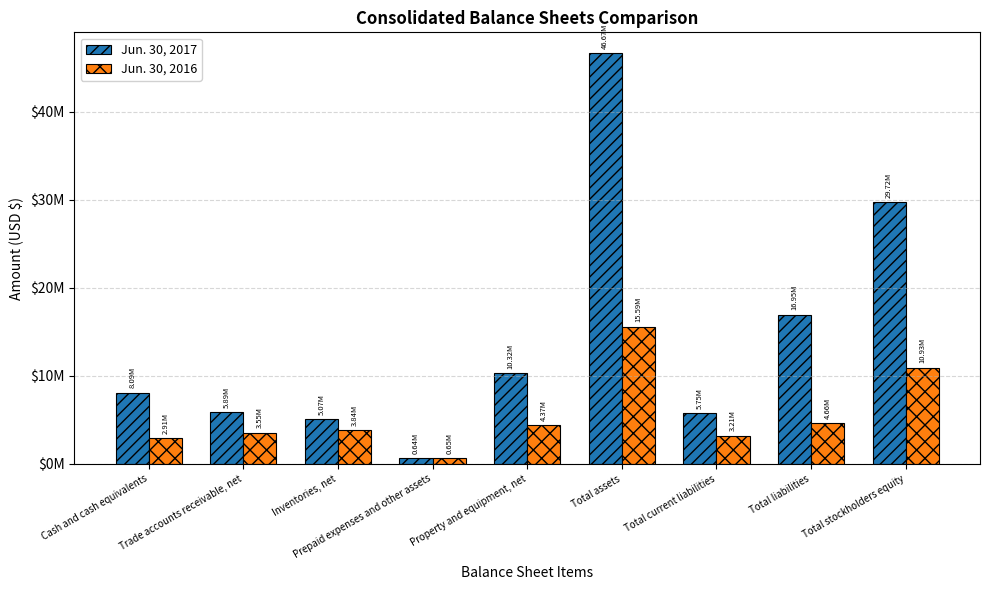

What are all the series names shown in the legend?

Jun. 30, 2017, Jun. 30, 2016